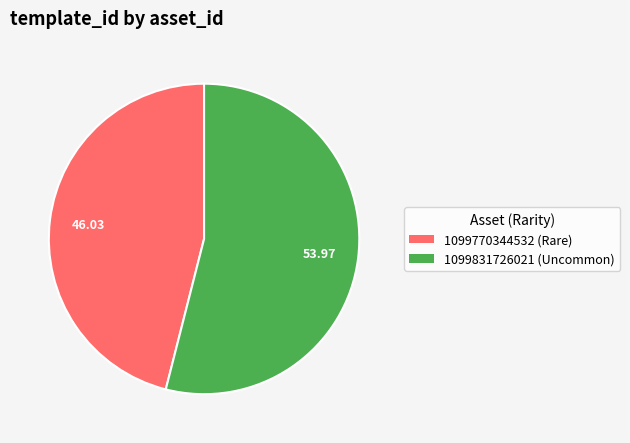

How many slices are in this pie chart?

2